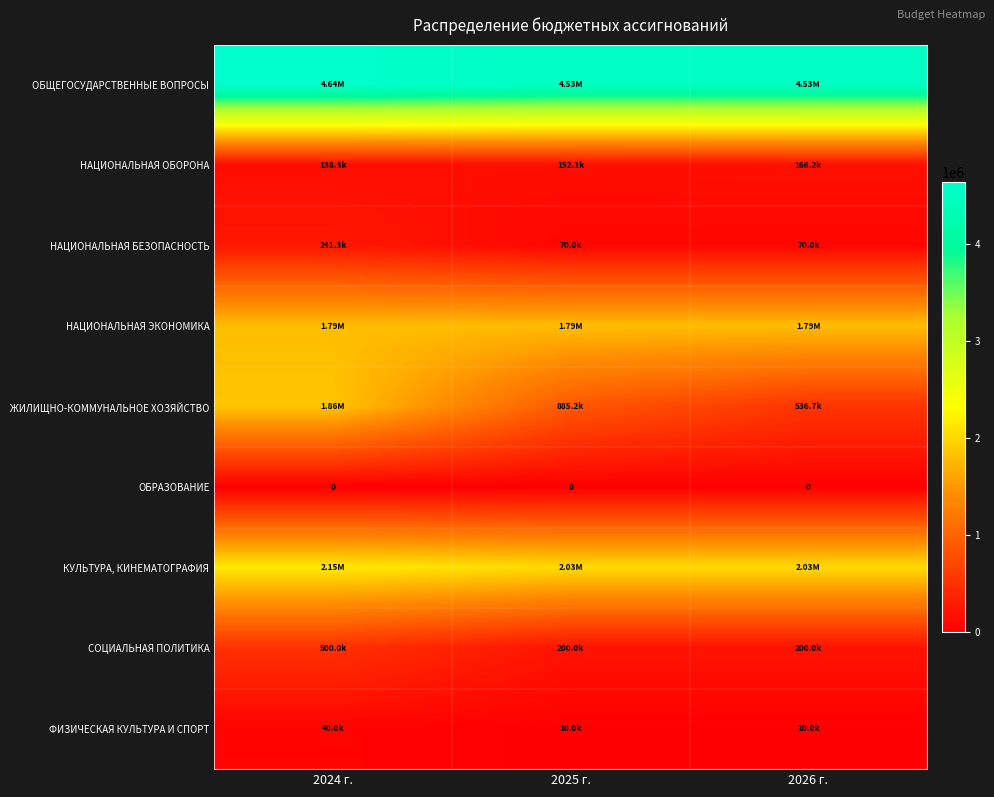

At 2025 г., list the series in order from largest to smallest.

ОБЩЕГОСУДАРСТВЕННЫЕ ВОПРОСЫ, КУЛЬТУРА, КИНЕМАТОГРАФИЯ, НАЦИОНАЛЬНАЯ ЭКОНОМИКА, ЖИЛИЩНО-КОММУНАЛЬНОЕ ХОЗЯЙСТВО, СОЦИАЛЬНАЯ ПОЛИТИКА, НАЦИОНАЛЬНАЯ ОБОРОНА, НАЦИОНАЛЬНАЯ БЕЗОПАСНОСТЬ, ФИЗИЧЕСКАЯ КУЛЬТУРА И СПОРТ, ОБРАЗОВАНИЕ